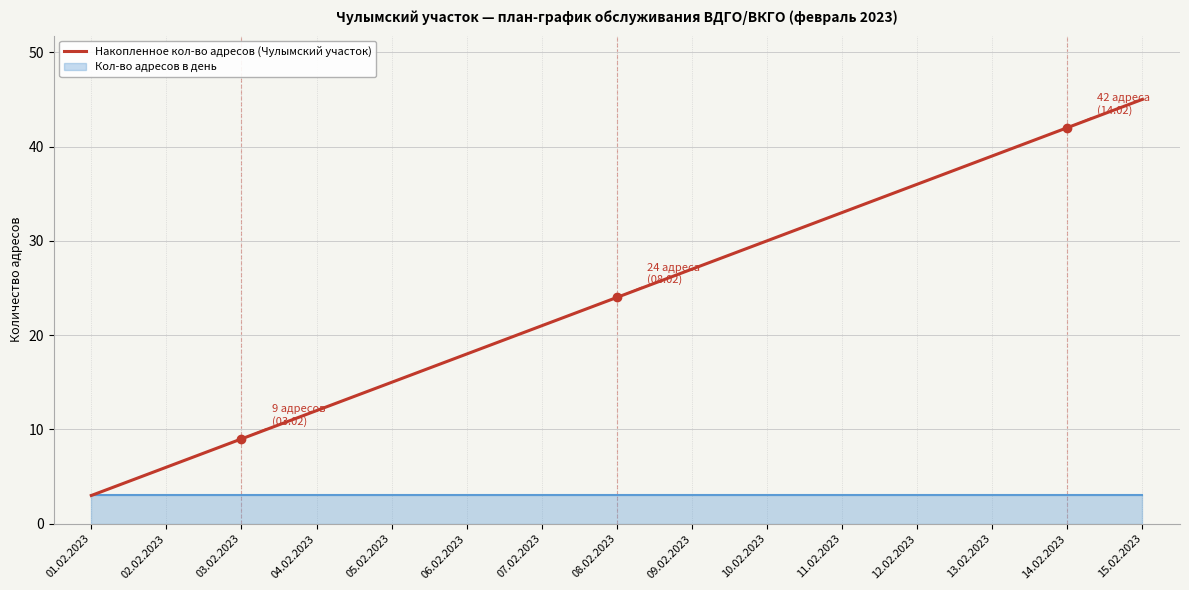

True or false: there are more than 2 points higher than both neighbors.

False